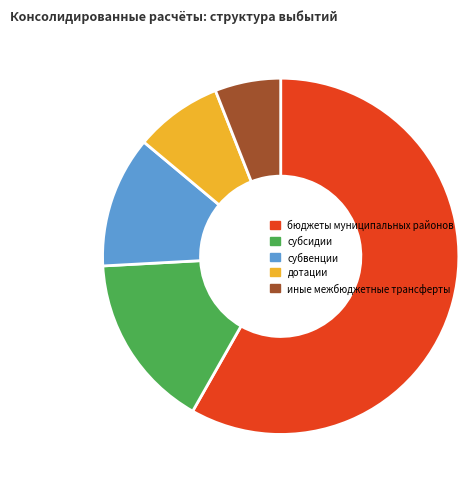

What is the largest slice in the pie chart?

бюджеты муниципальных районов